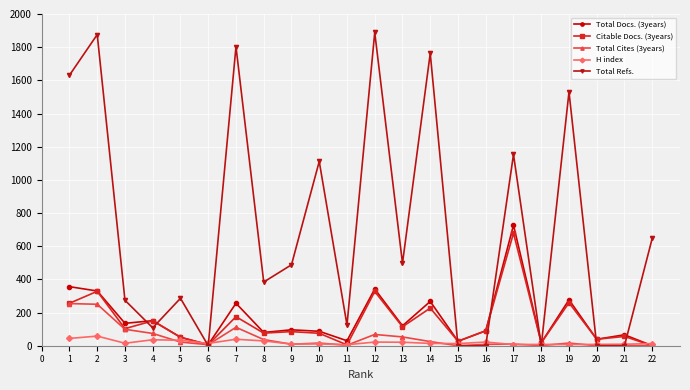

At which category is the sum across all series the highest?

2